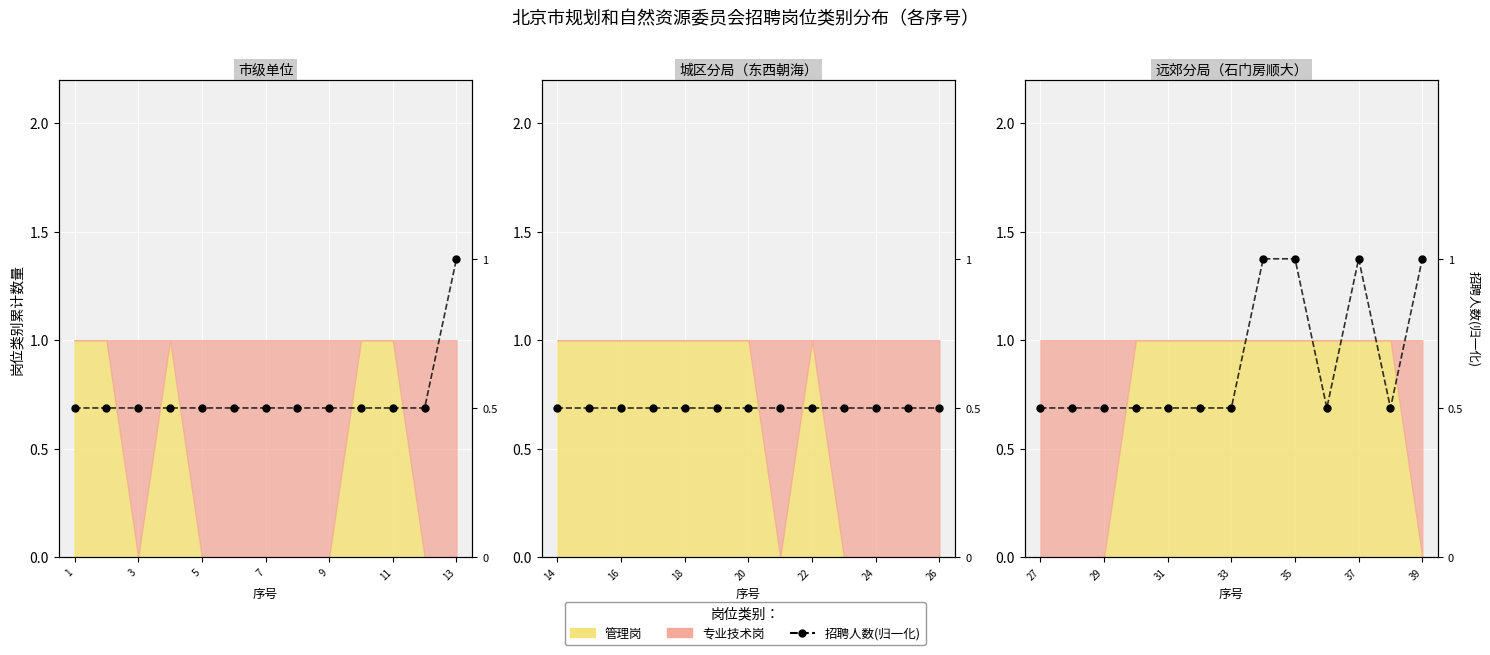

Which has a higher value, 3 or 10?

10